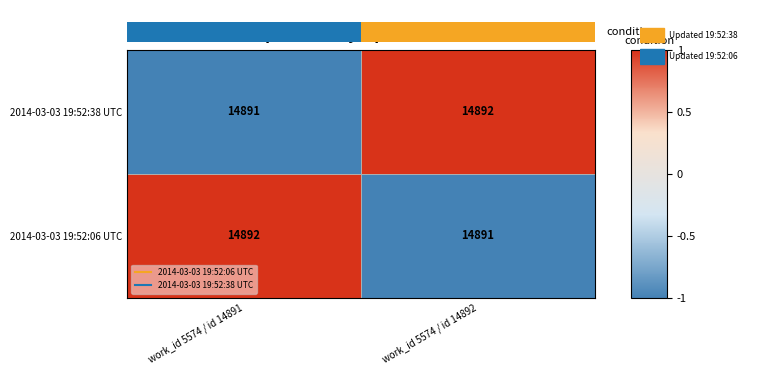

How many positive values does the 2014-03-03 19:52:38 UTC series have?

1